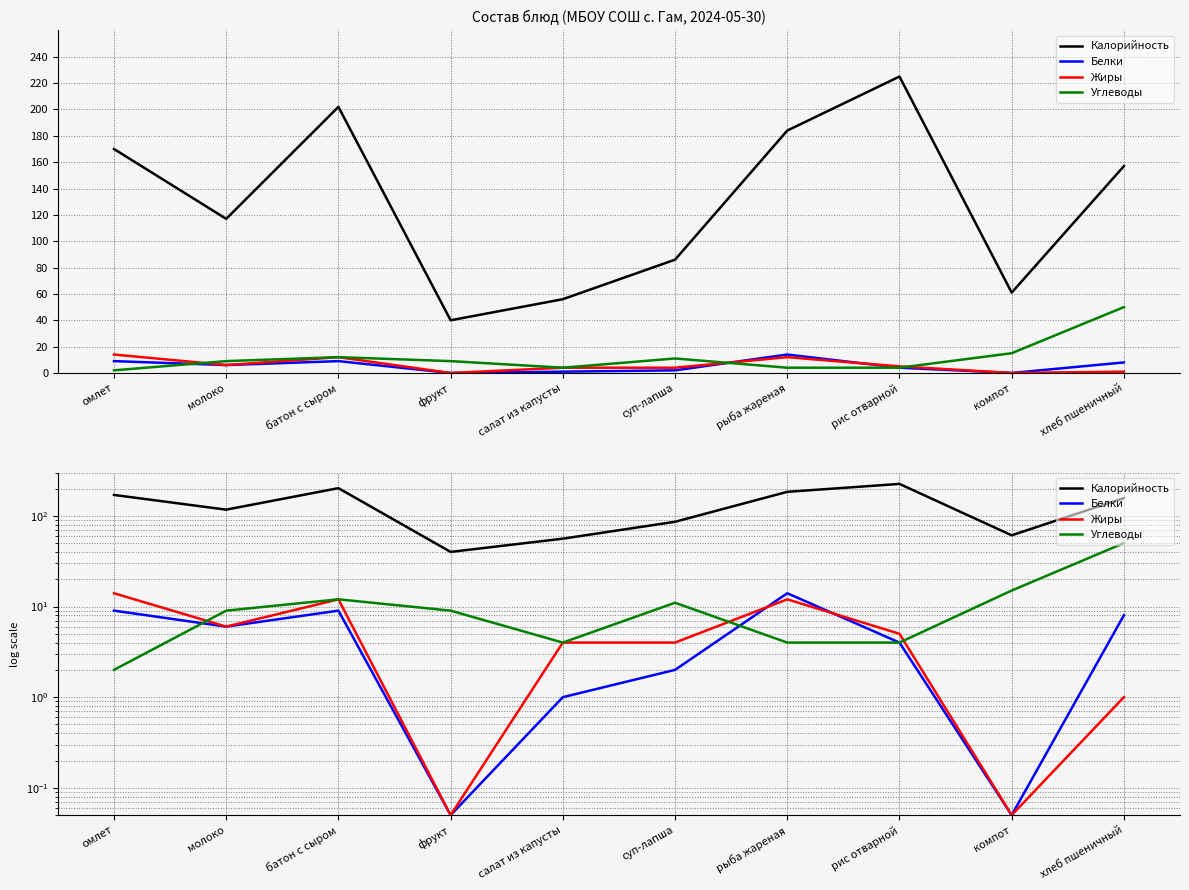

True or false: Углеводы and Калорийность intersect in this chart.

False